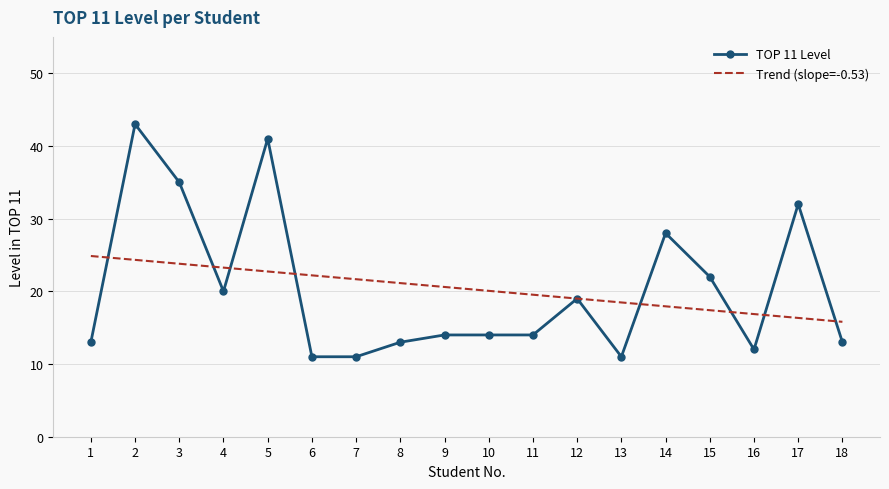

True or false: TOP 11 Level has a value of 11.0 at 7.

True